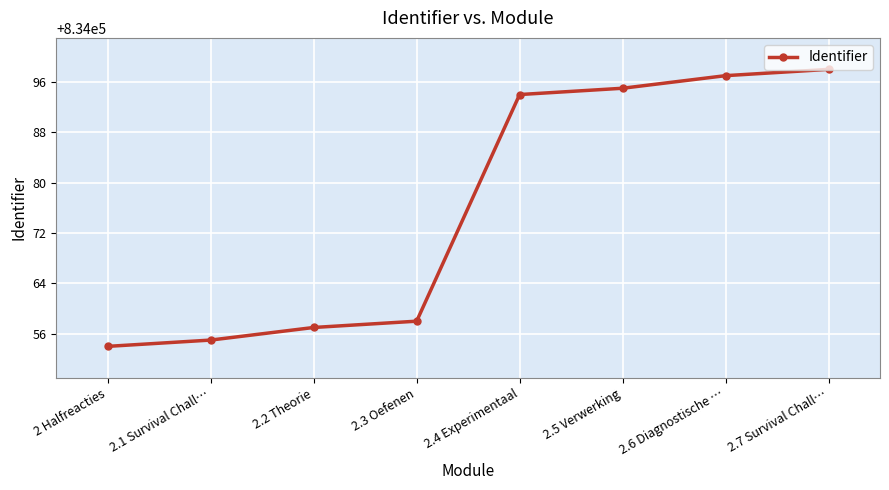

List the labels in order of value, largest first.

2.7 Survival Chall…, 2.6 Diagnostische …, 2.5 Verwerking, 2.4 Experimentaal, 2.3 Oefenen, 2.2 Theorie, 2.1 Survival Chall…, 2 Halfreacties